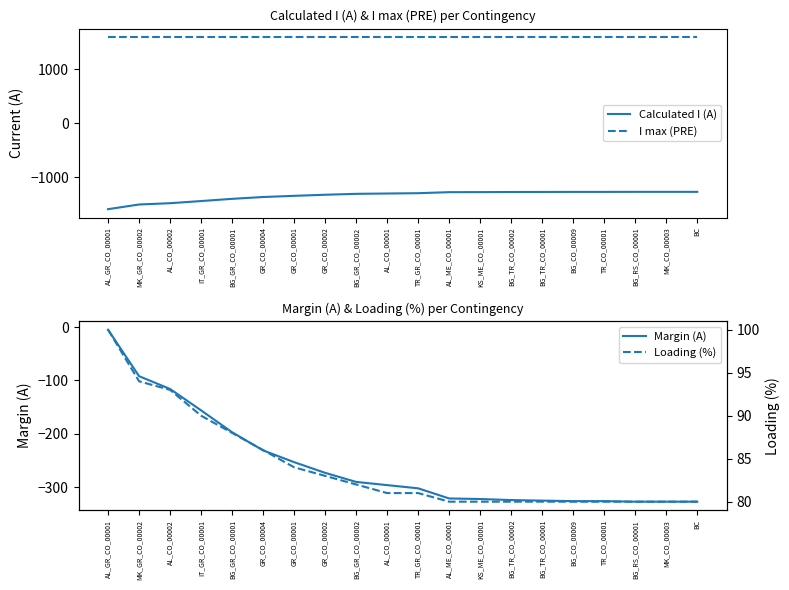

Where is Calculated I (A) nearest to the value -1434?

IT_GR_CO_00001